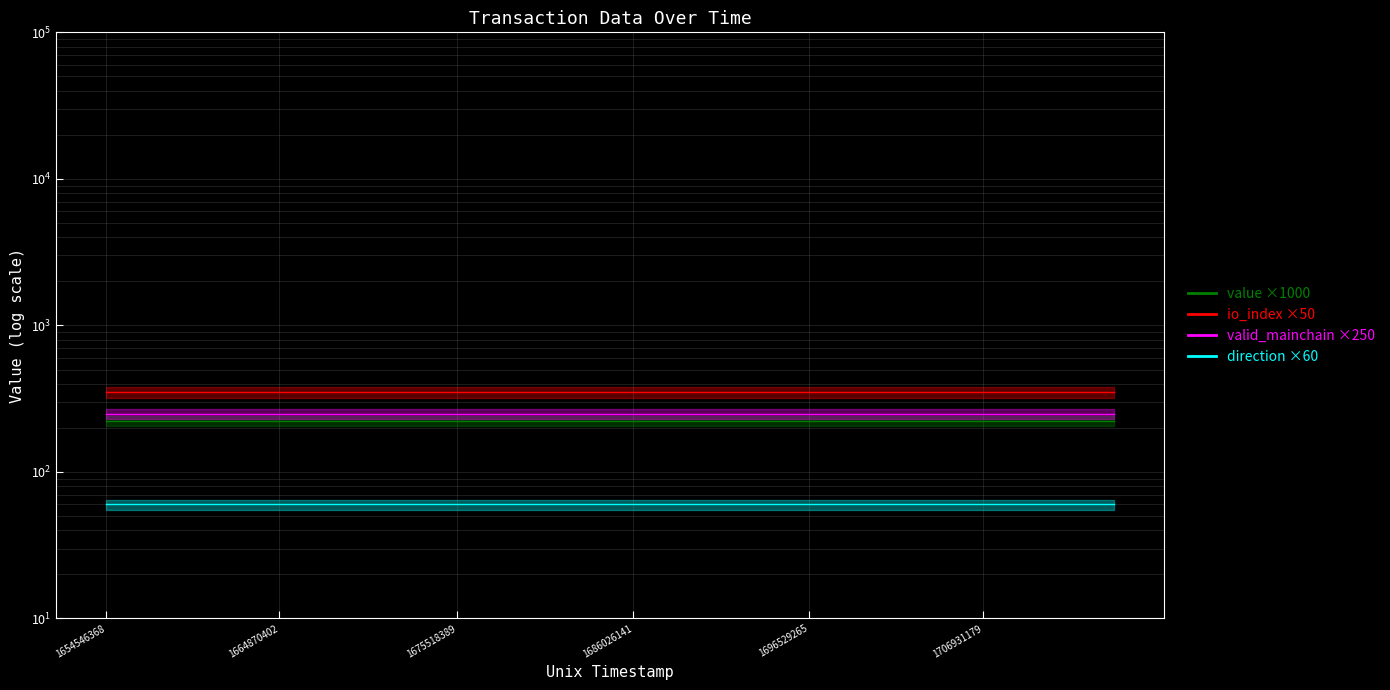

Is it true that direction ×60 line equals 60.0 at 1686026141?

True